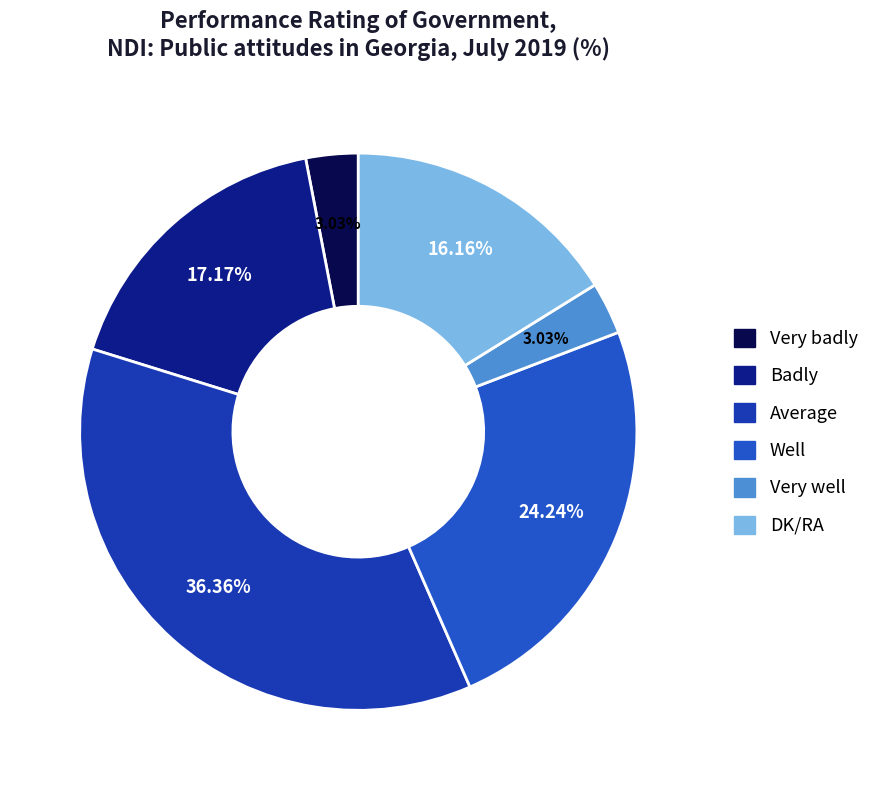

The Very well slice represents 15% of the pie. True or false?

False